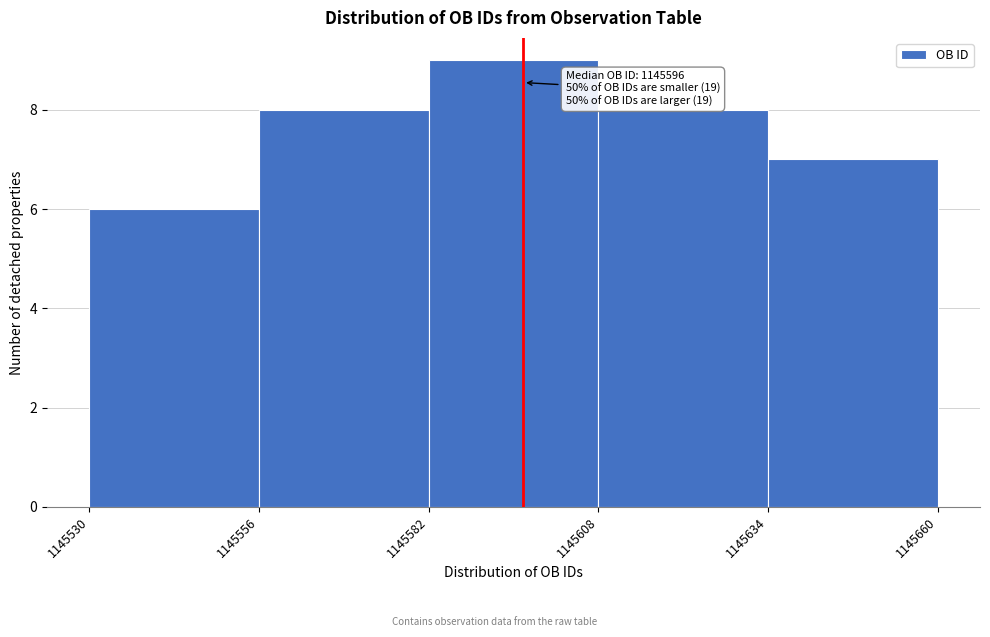

Over which range of the x-axis is the bar tallest?

1145582 to 1145608